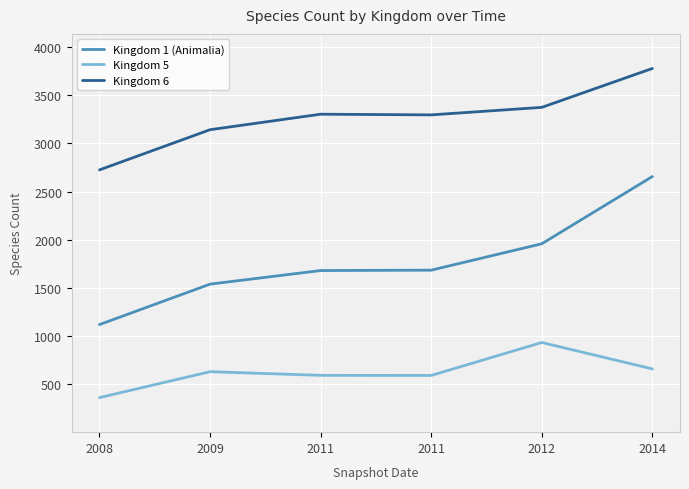

True or false: Kingdom 1 (Animalia) and Kingdom 5 cross at least once.

False